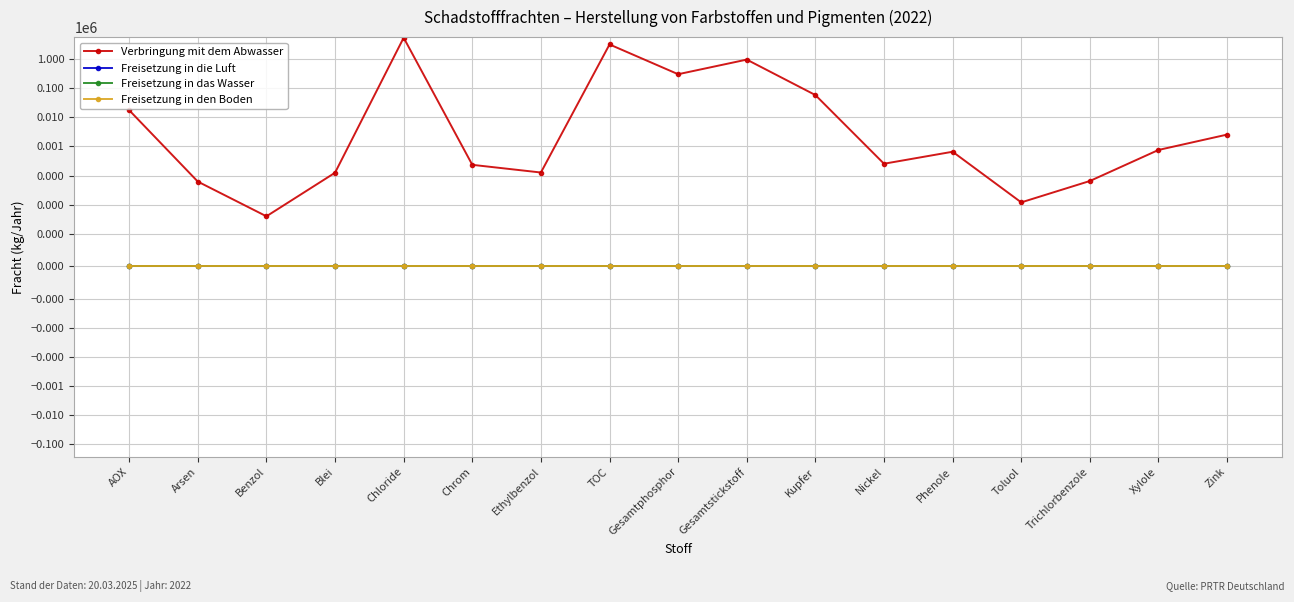

What is the difference between the highest and lowest values at AOX?

17400